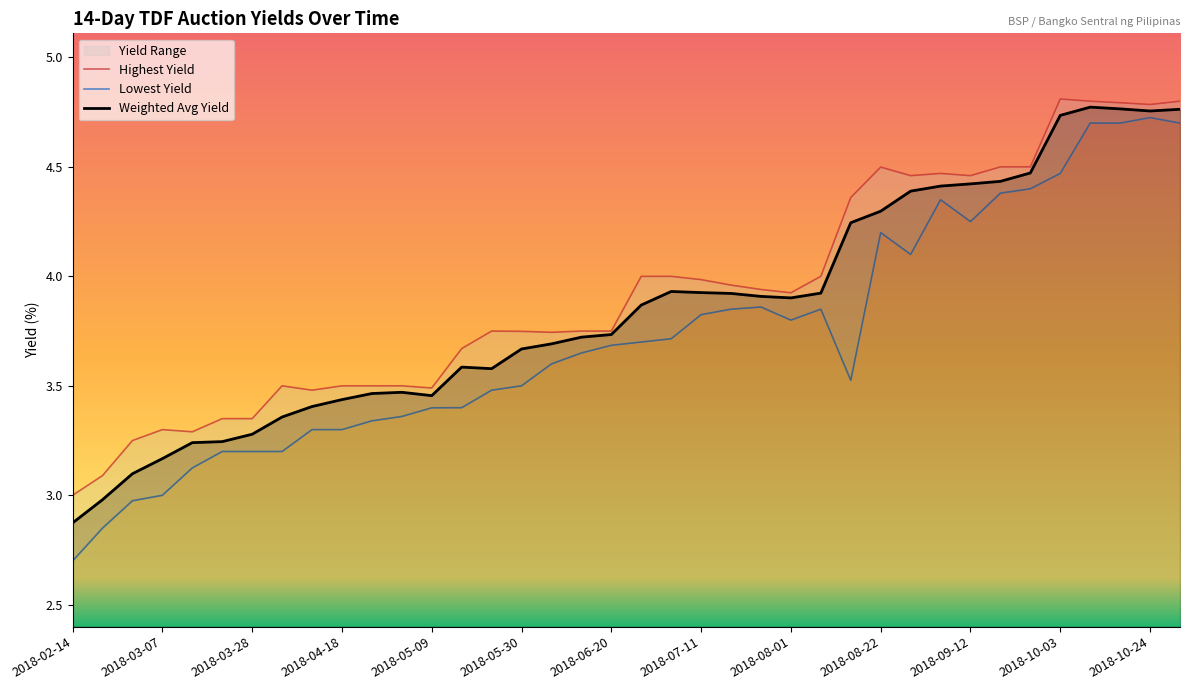

Which series changed the most between 2018-06-13 and 2018-07-04?

Highest Yield